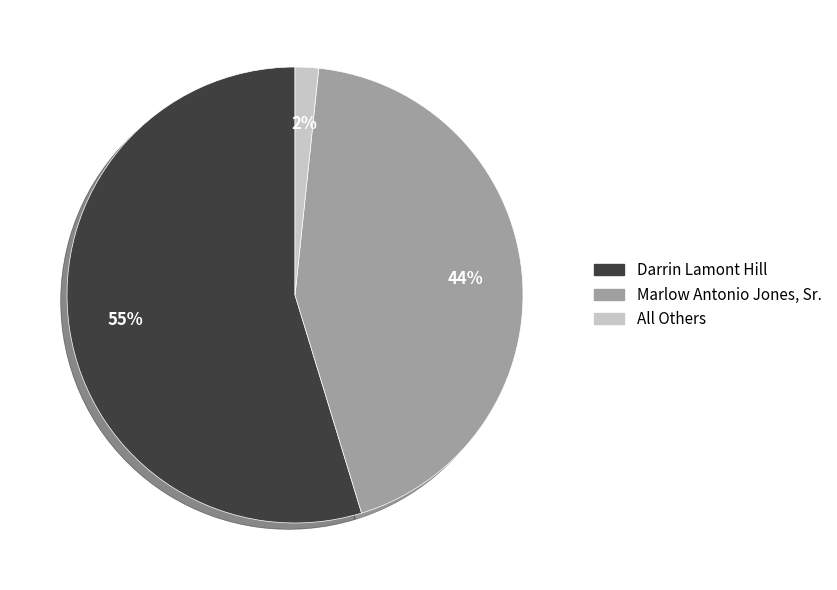

Which category has the smallest portion of the pie?

All Others